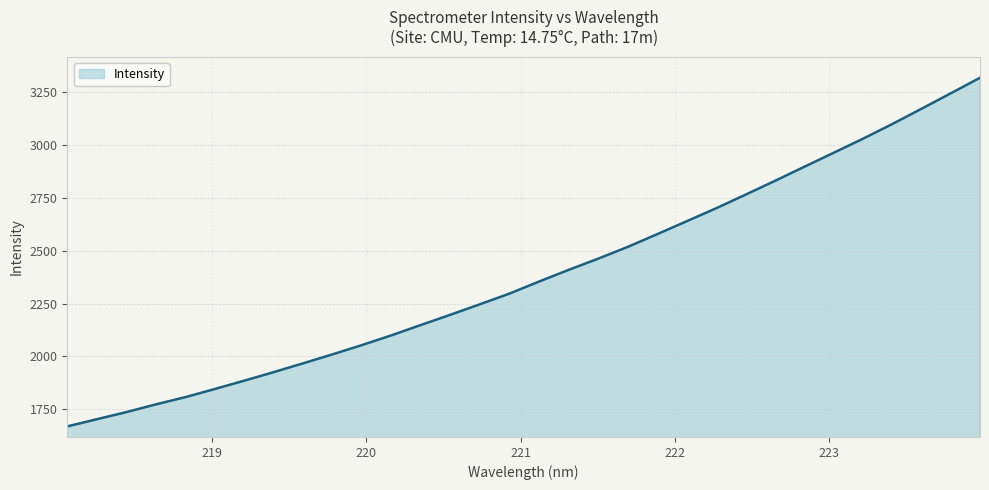

What is the greatest value displayed?

3319.0